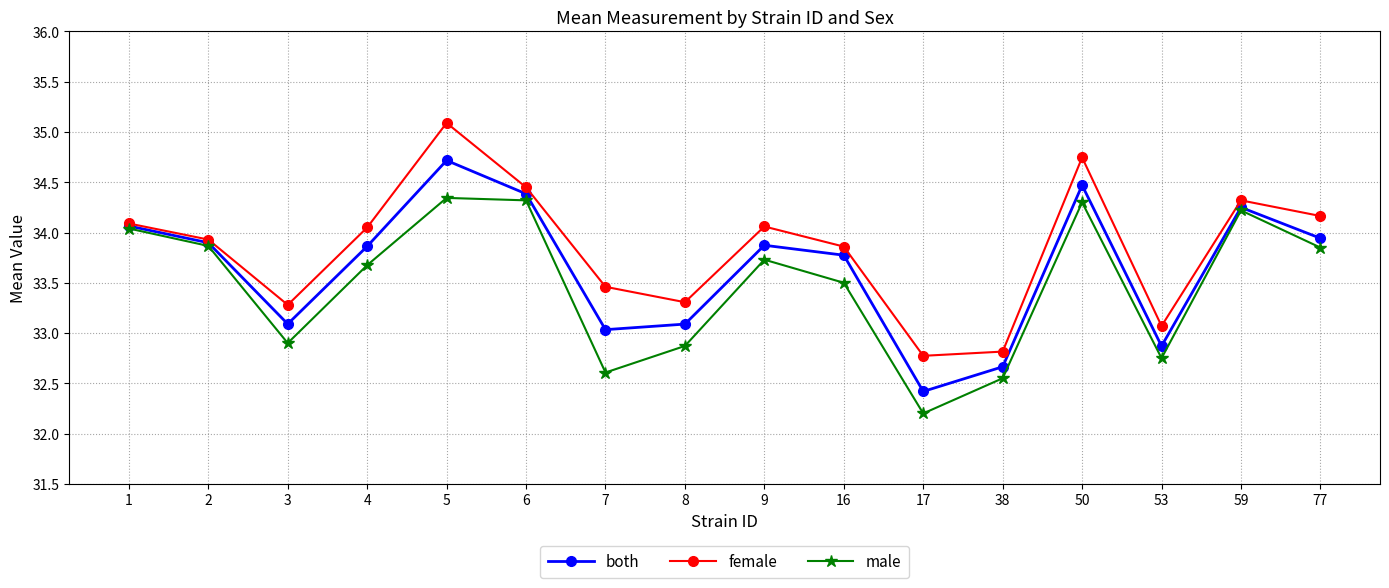

What are all the series names shown in the legend?

both, female, male